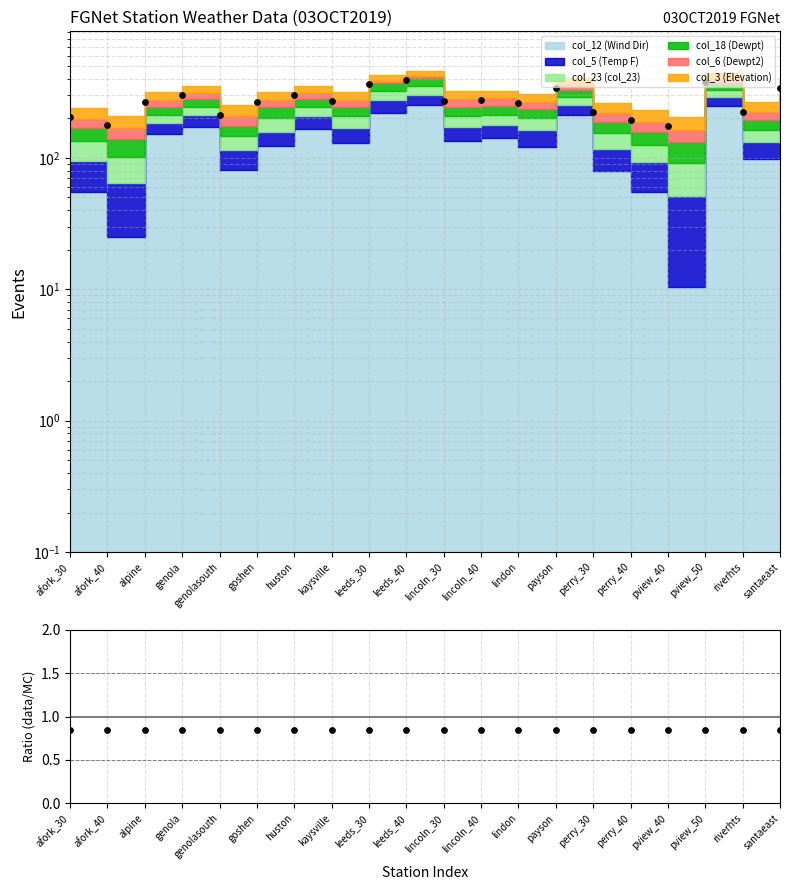

Which series contains the highest Y value?

Data